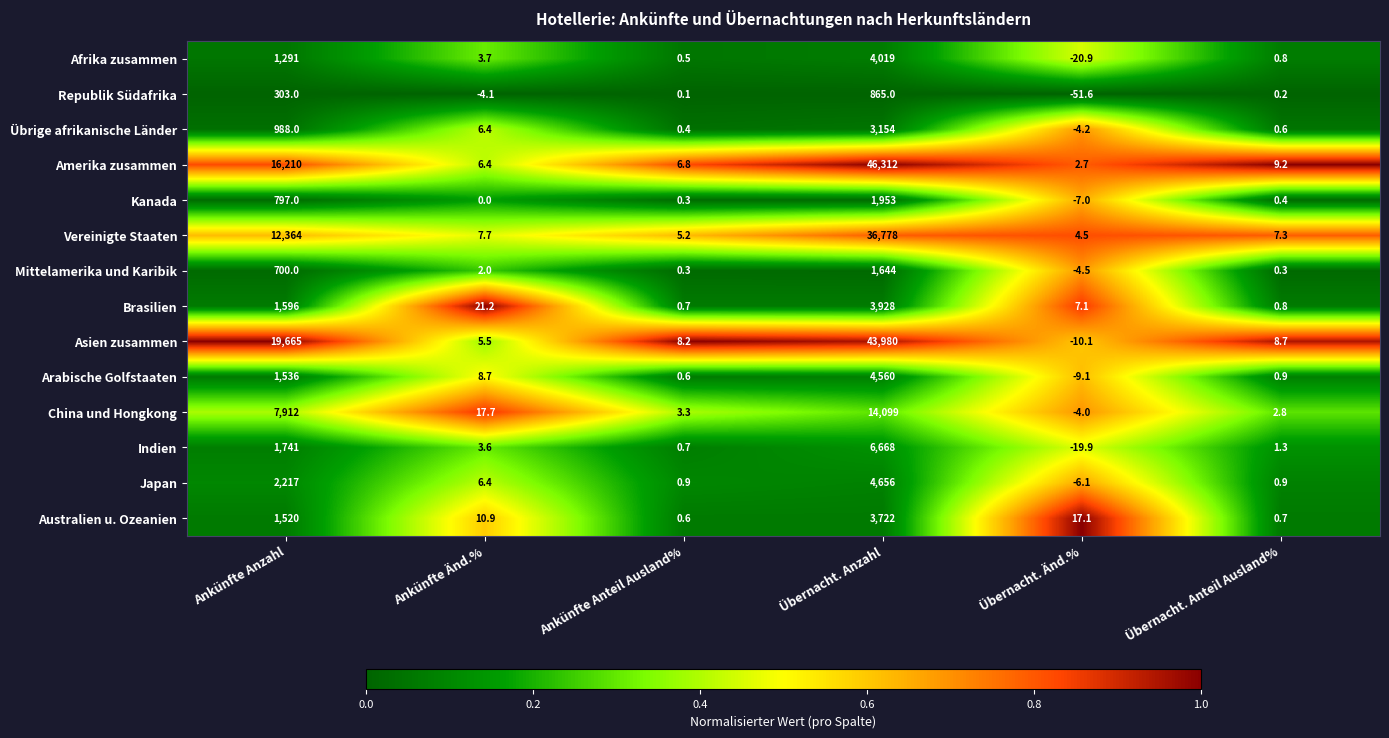

Where is Japan nearest to the value 2324?

Ankünfte Anzahl